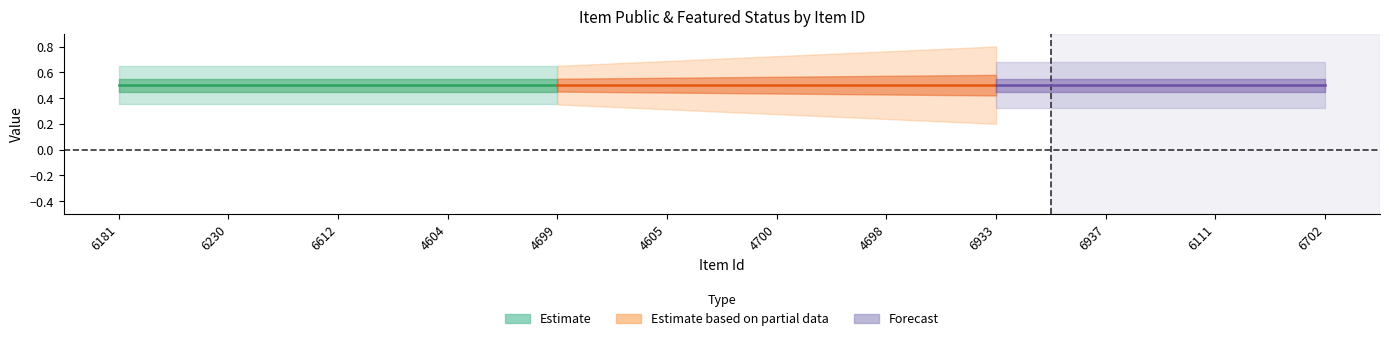

What position from the left is 4604?

4